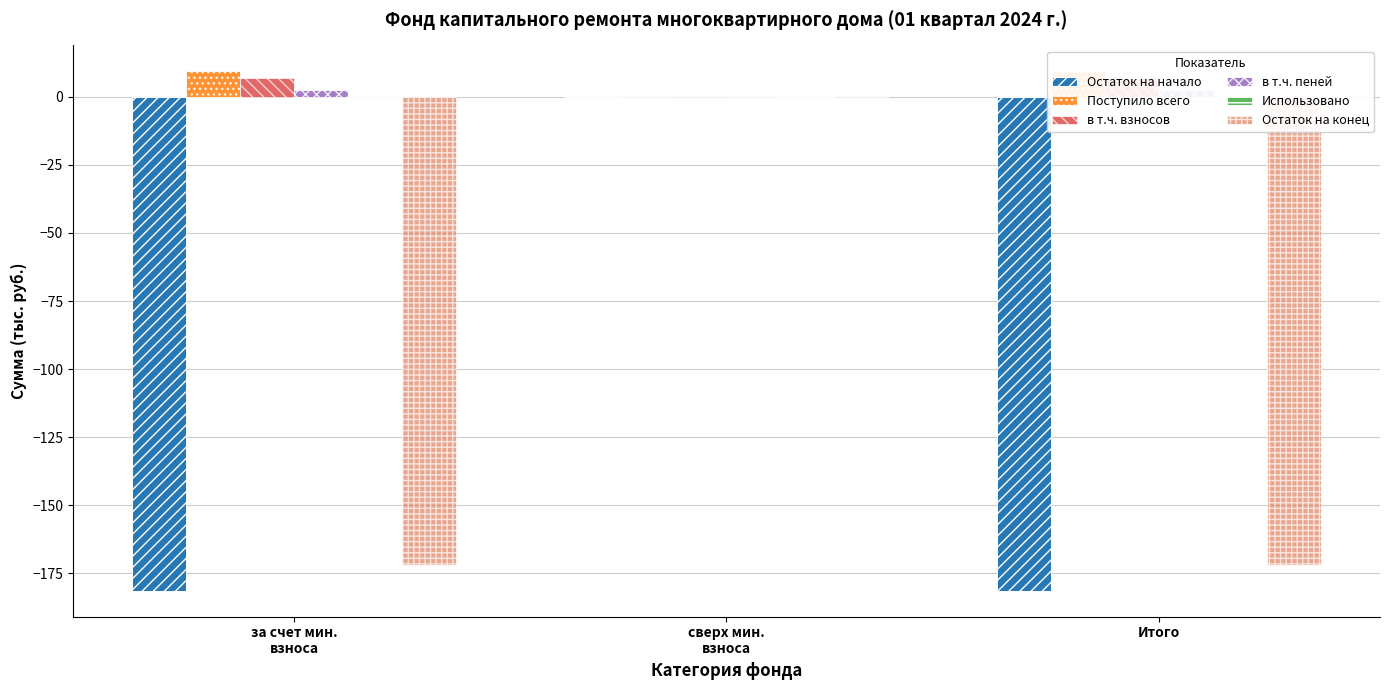

What are all the series names shown in the legend?

Остаток на начало, Поступило всего, в т.ч. взносов, в т.ч. пеней, Использовано, Остаток на конец